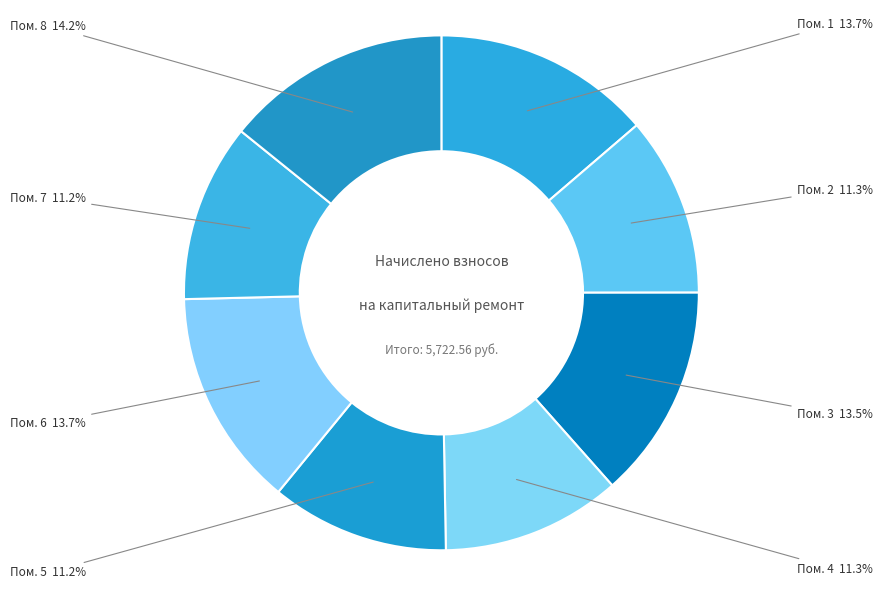

Count the number of slices in the pie.

8